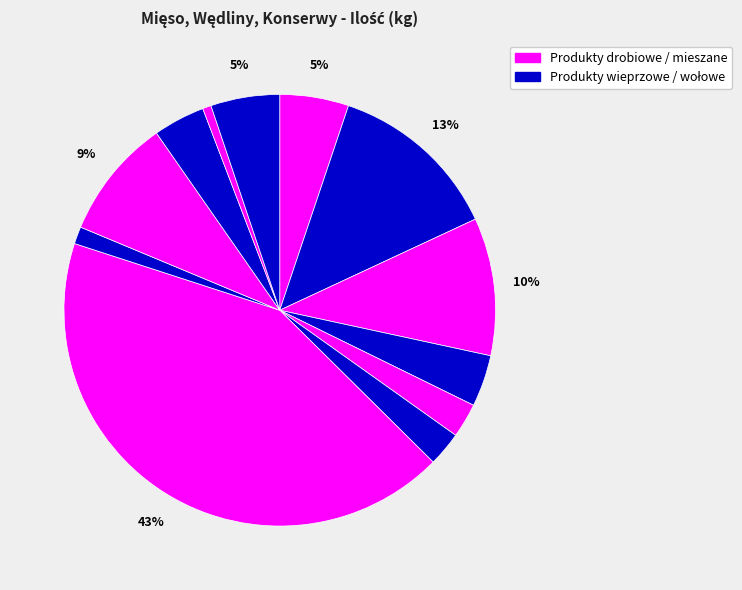

How many segments does this pie chart have?

12